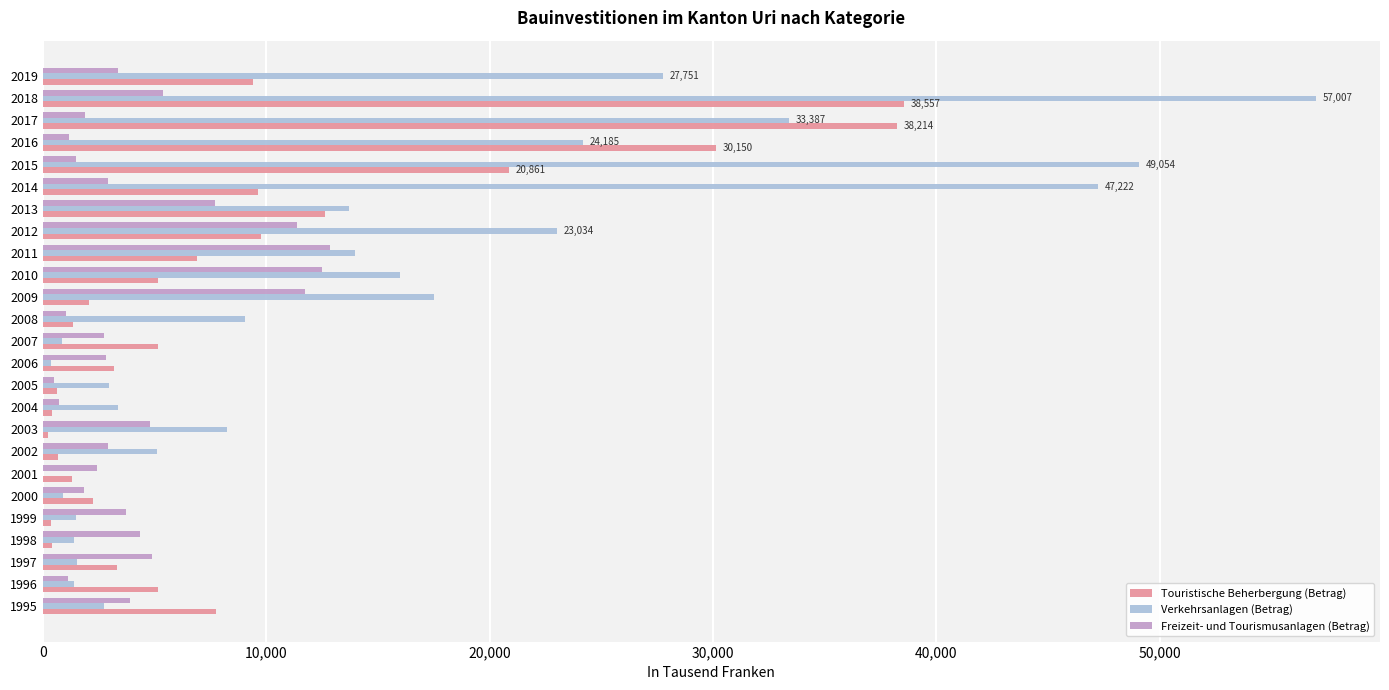

Which series has the largest total across all categories?

Verkehrsanlagen (Betrag)